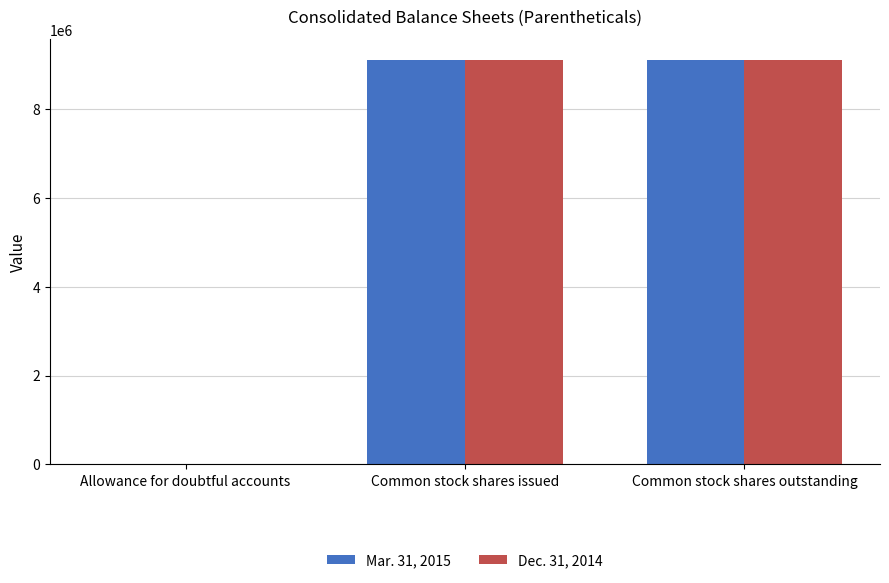

What is the greatest value displayed?

9111790